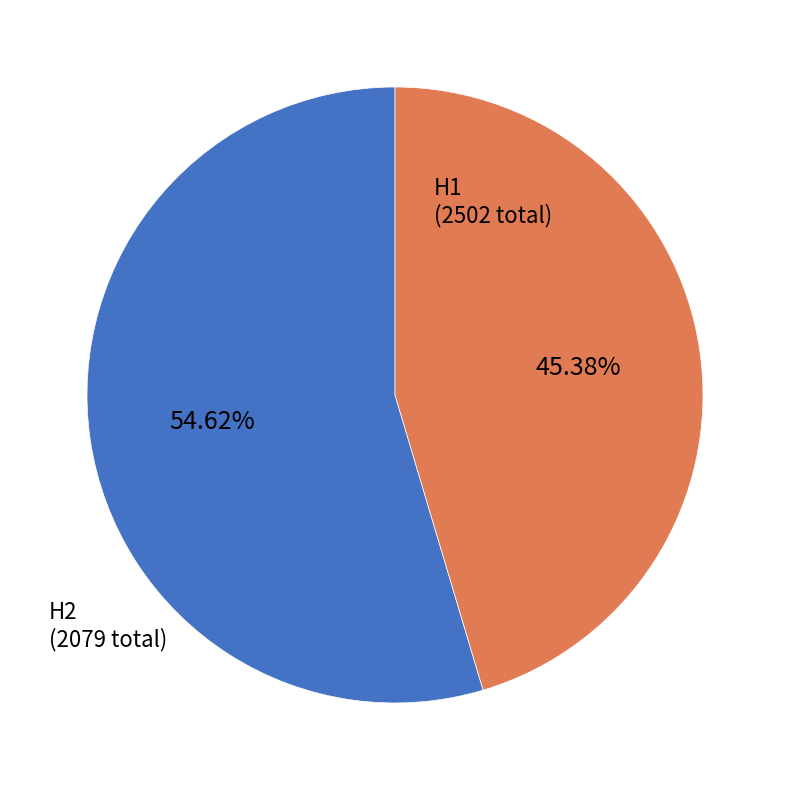

Between H1 and H2, which is larger?

H1